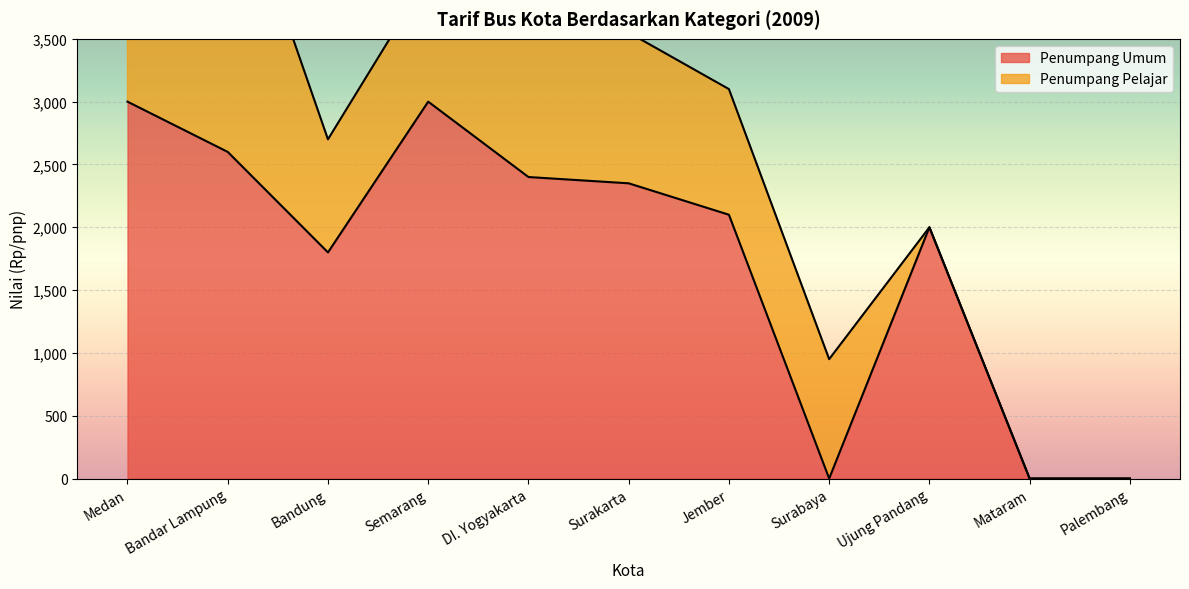

Reading right to left, extract all data points from this chart.

Palembang=0	Mataram=0	Ujung Pandang=2000	Surabaya=0	Jember=2100	Surakarta=2350	DI. Yogyakarta=2400	Semarang=3000	Bandung=1800	Bandar Lampung=2600	Medan=3000